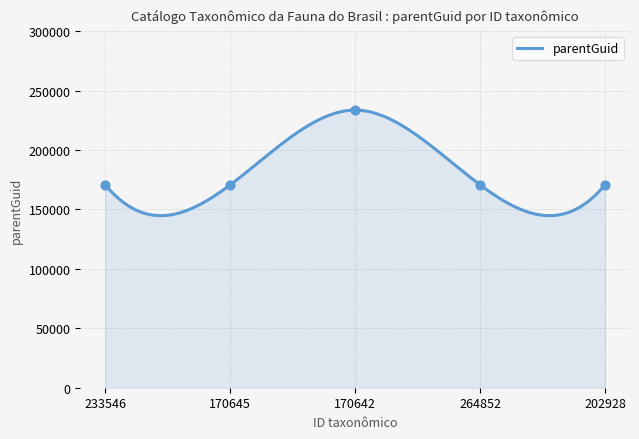

What is the change in value from 170645 to 170642?

+62901